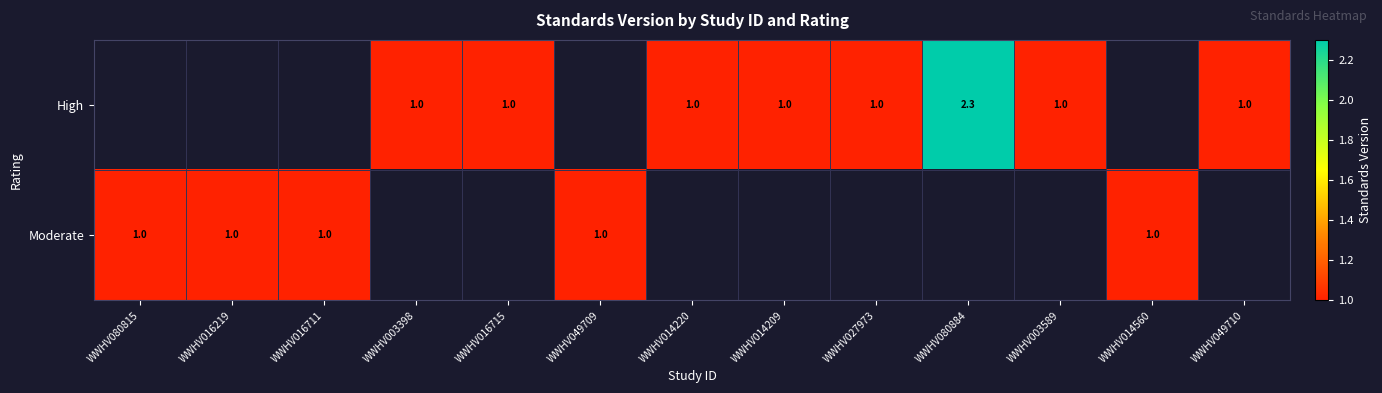

The value of Moderate at WWHV016219 is 0.2. True or false?

False